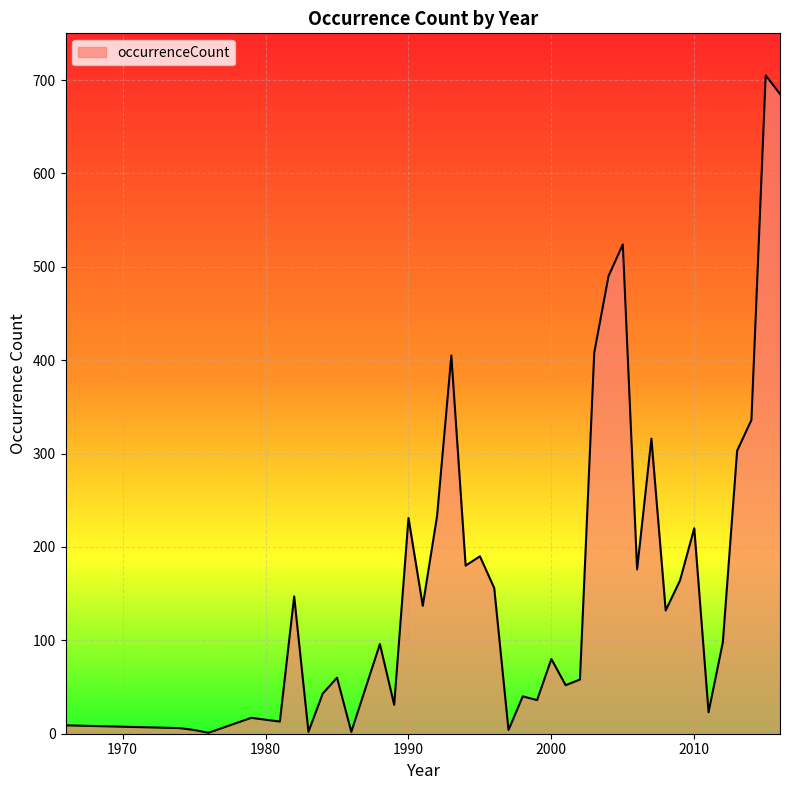

What is the difference between the maximum and minimum values?

704